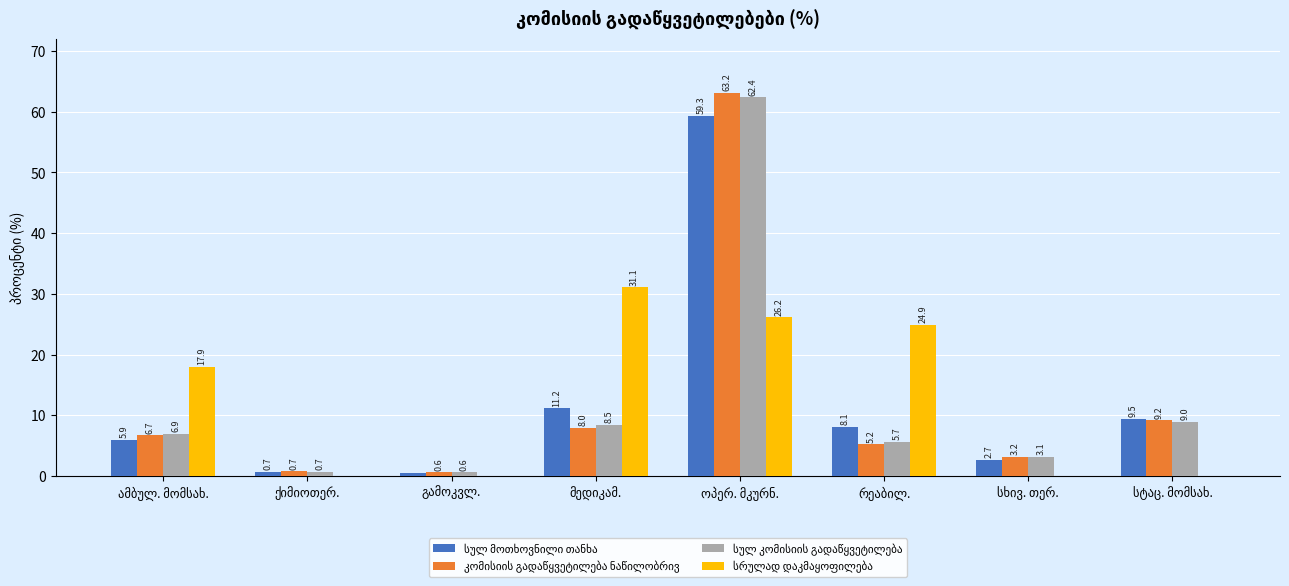

What is the greatest value displayed?

63.2